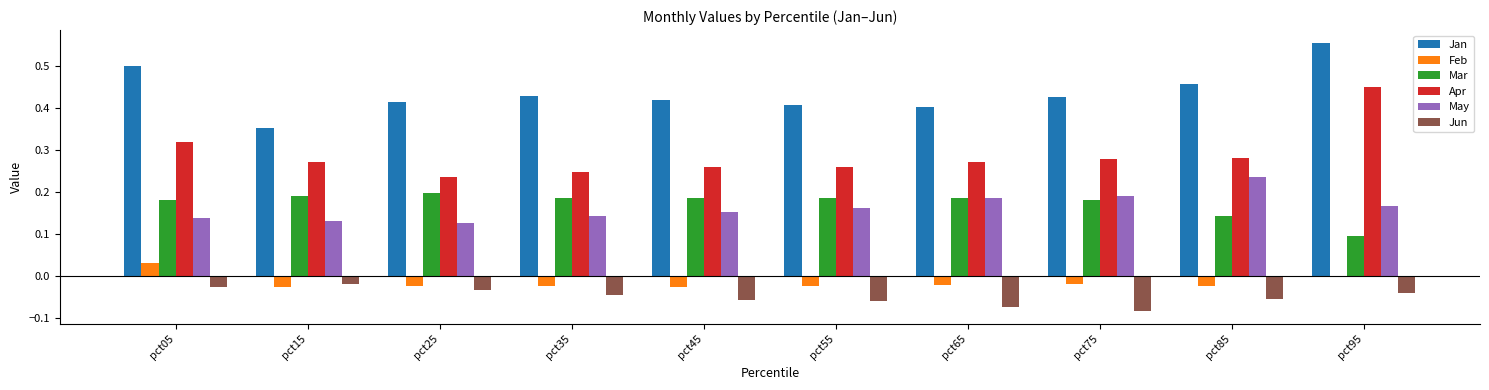

At which category does the chart reach its peak across all series?

pct95